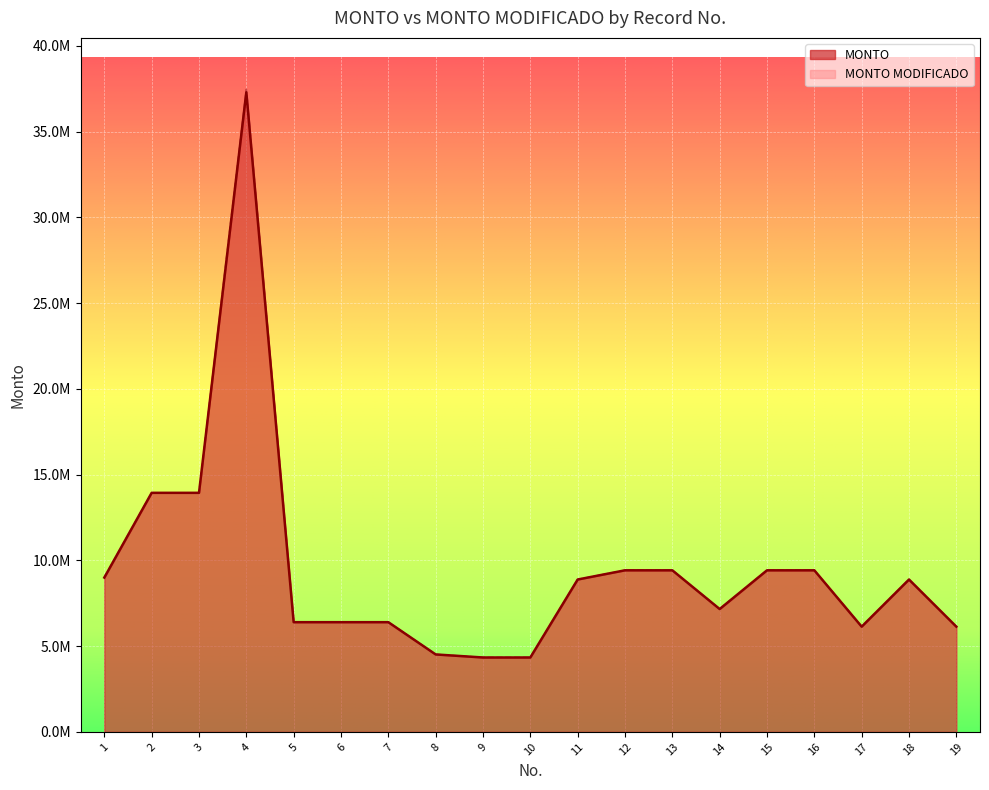

What is the difference between the MONTO MODIFICADO values at 11 and 19?

2748599.2